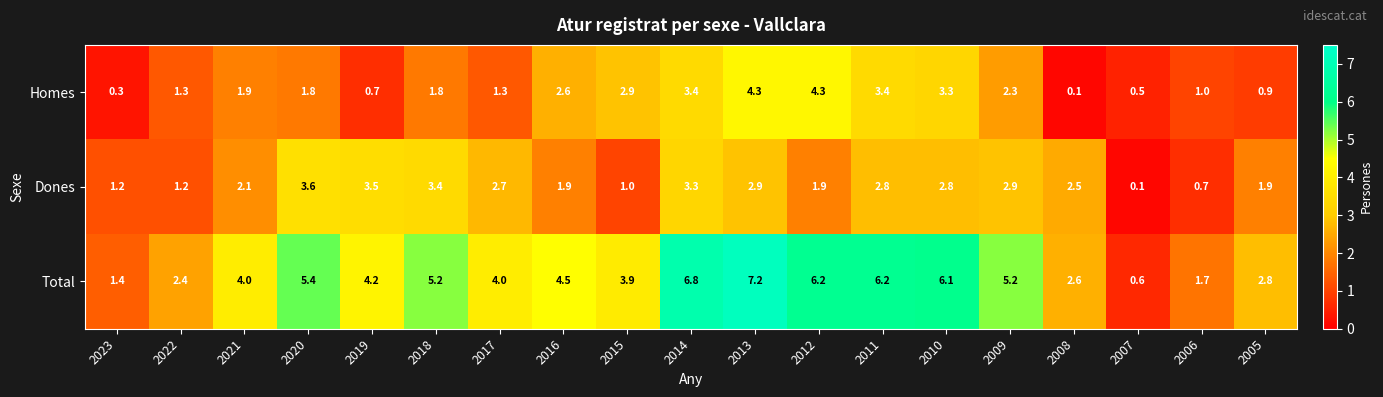

Which series has the widest spread of values?

Total